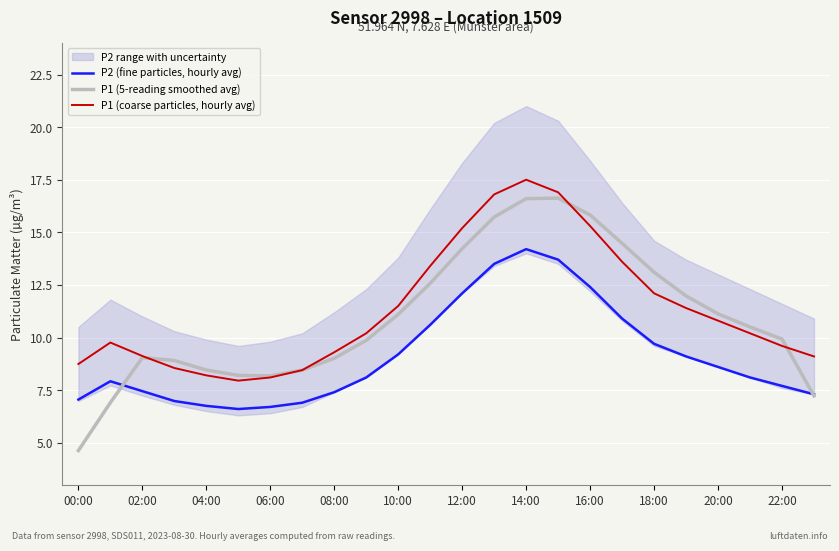

What position from the right is 13?

11